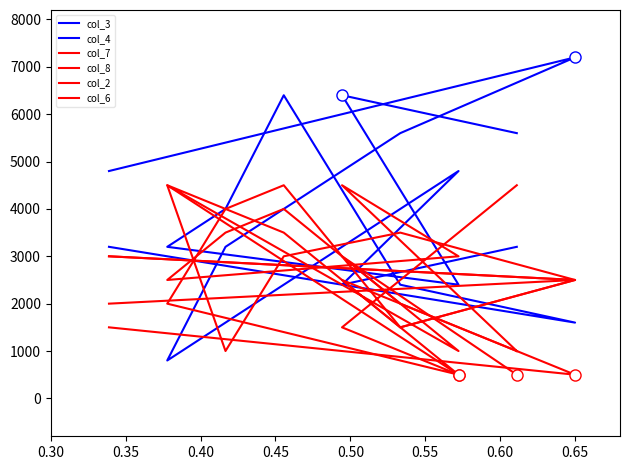

At which category does the chart reach its peak across all series?

0.65